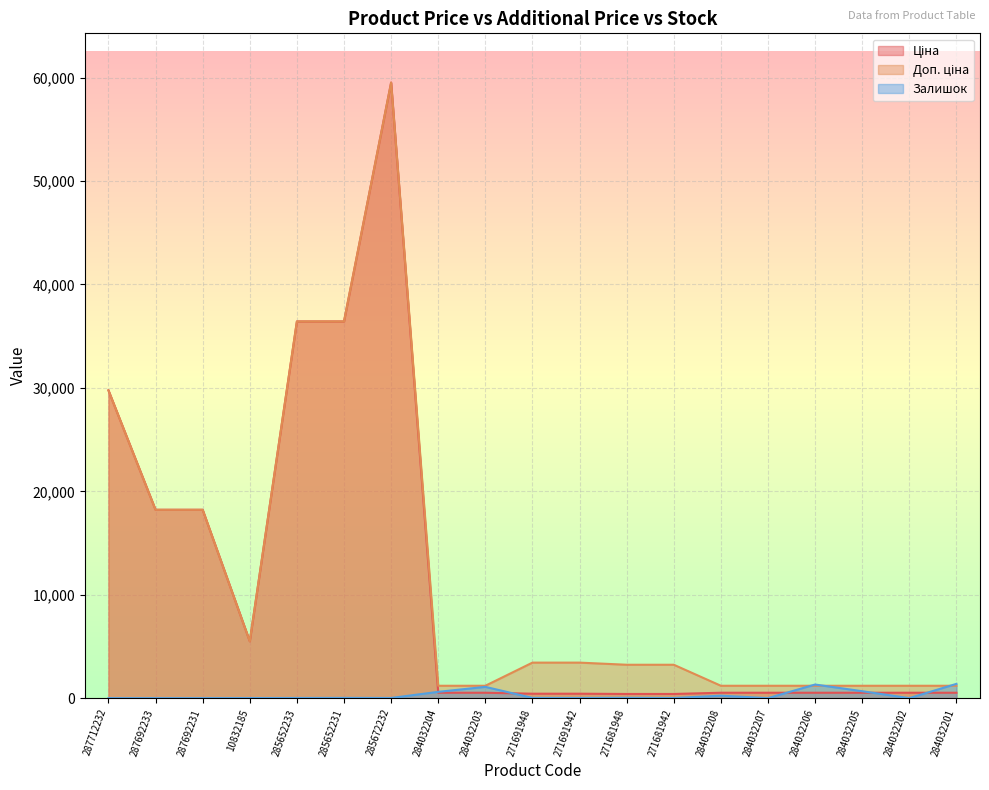

At how many categories does at least one series exceed 36193?

3